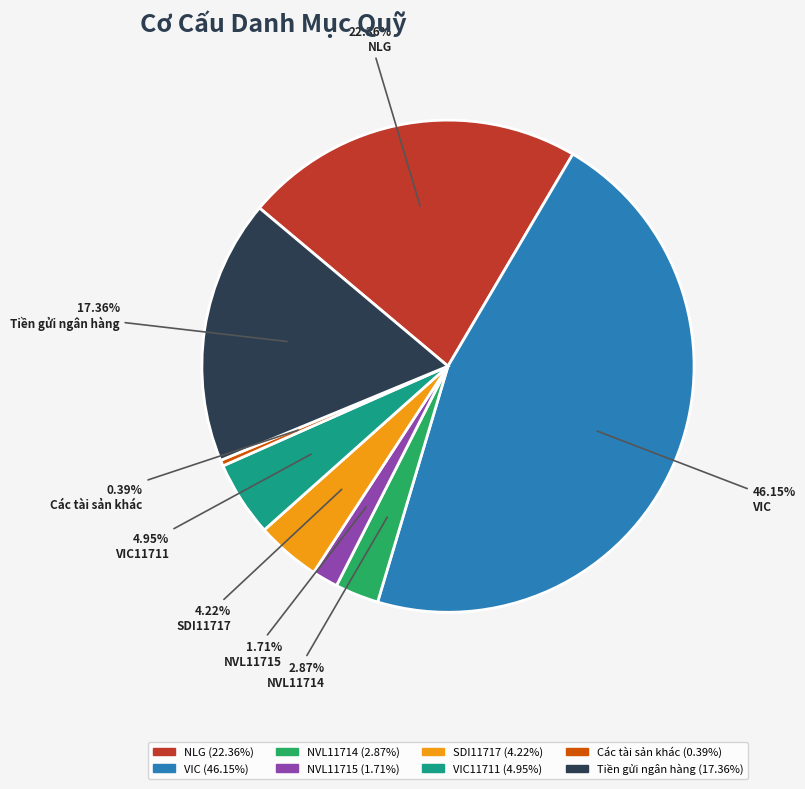

To the nearest percent, what percentage of the pie is NVL11714?

3%